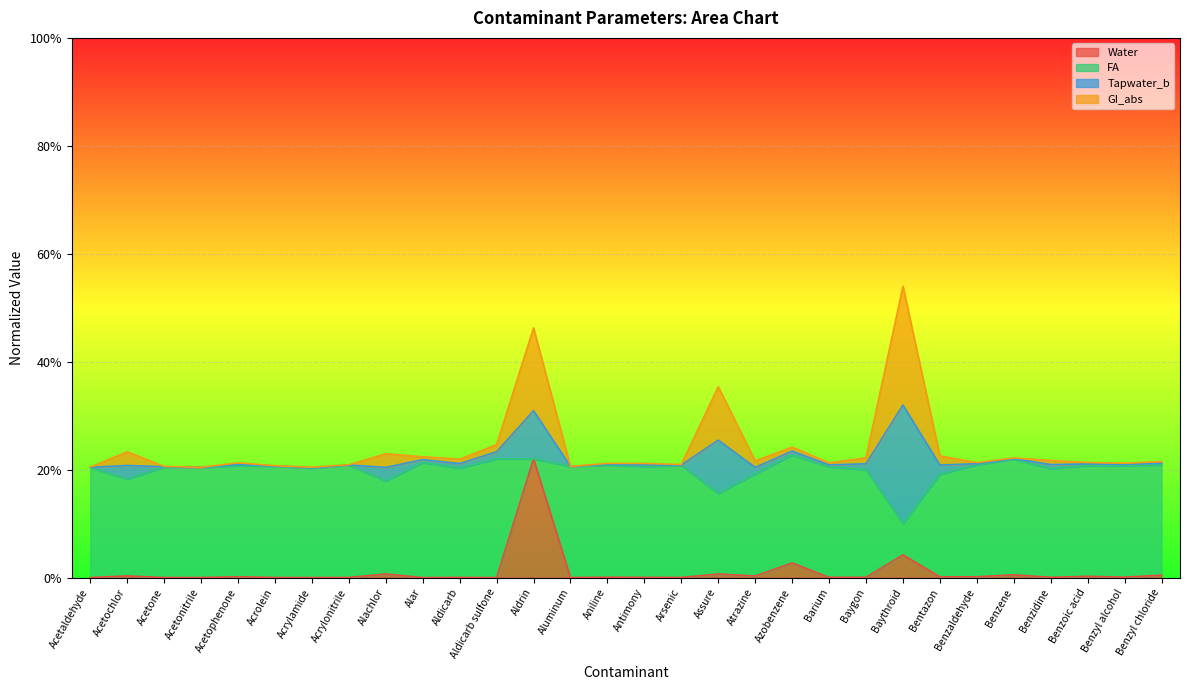

What is the maximum value for Water?

0.2